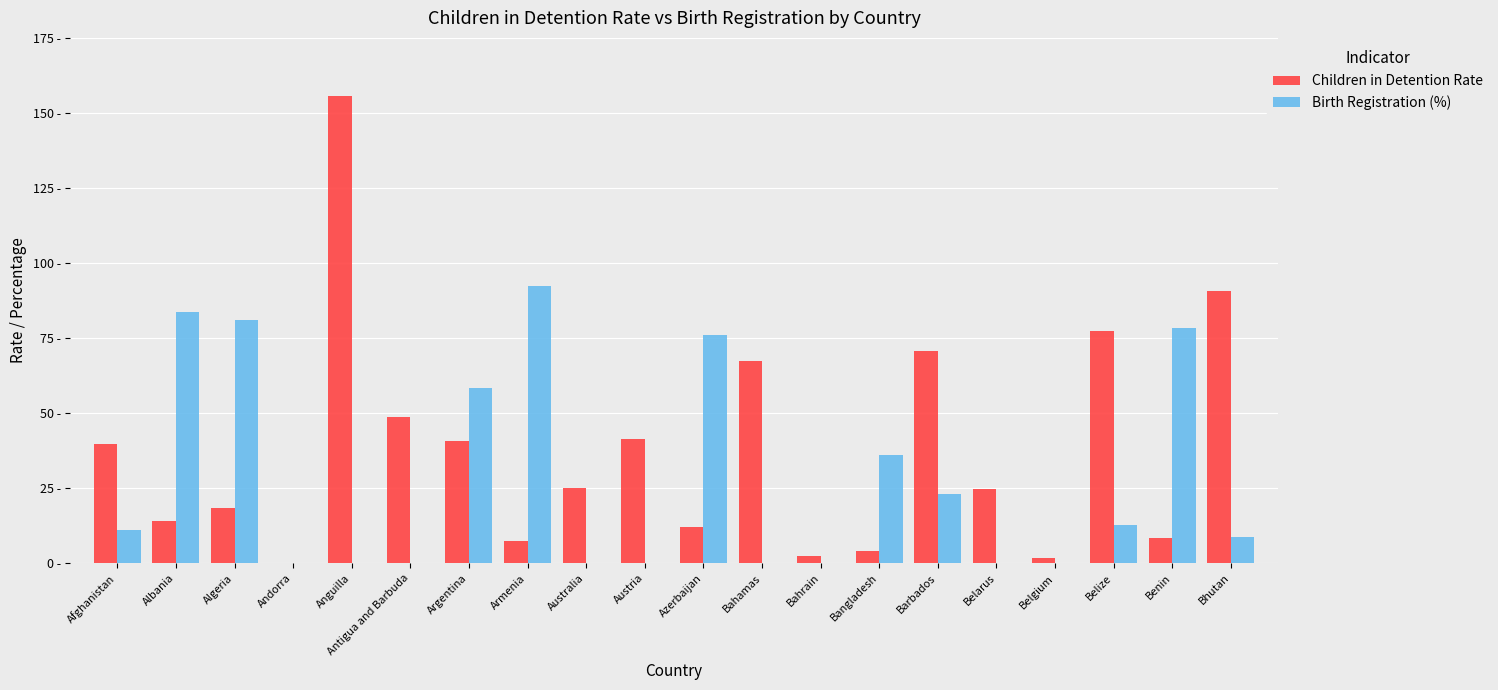

Where does the Birth Registration (%) series first go above 10?

Afghanistan